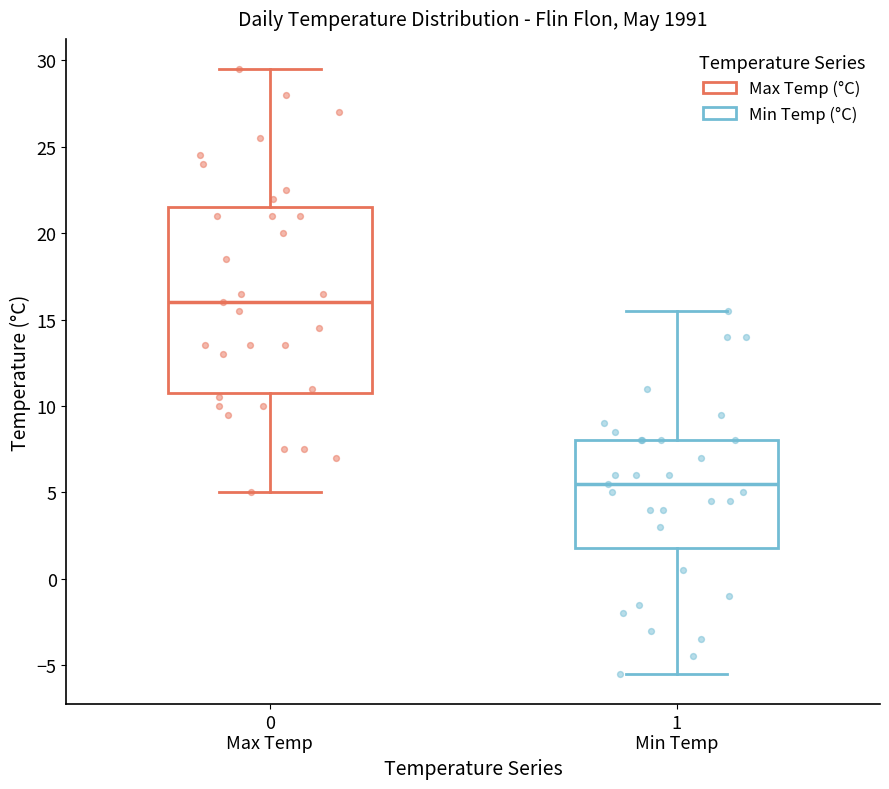

Reading left to right, read every box against the y-axis: the position of its median line, the range the box covers, and the ends of its whiskers. The values are not printed on the chart, so give them approximately, as read against the axis.

0 Max Temp: median 16.0, box 11.0 to 21.5, whiskers 5.0 to 29.5
1 Min Temp: median 5.5, box 2.0 to 8.0, whiskers -5.5 to 15.5